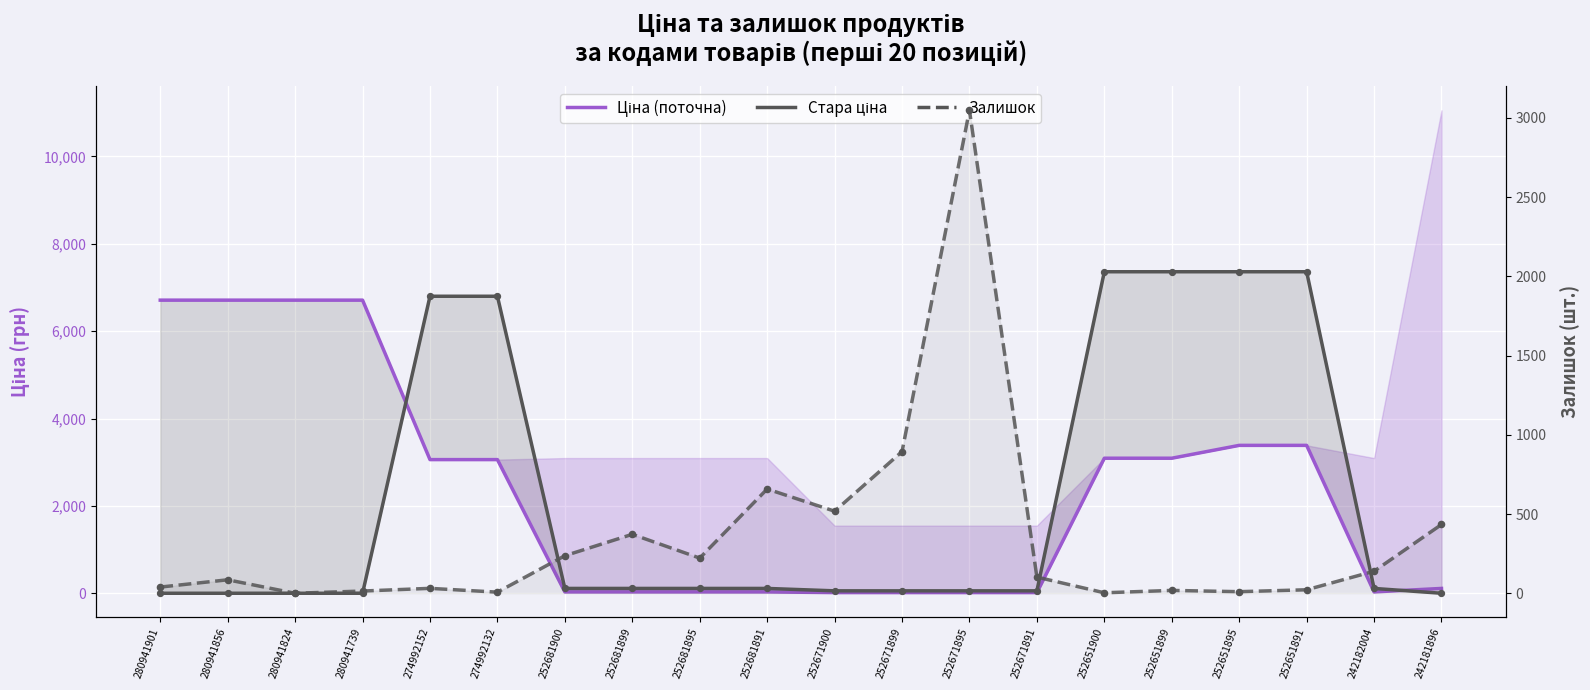

At how many categories does at least one series exceed 5539?

10